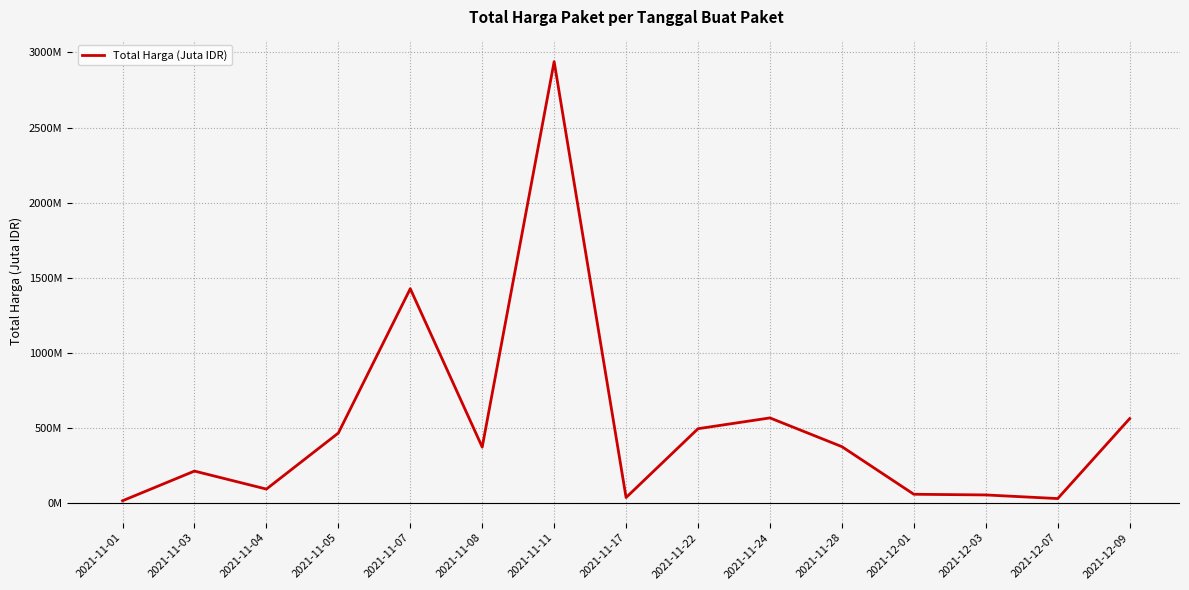

Reading left to right, extract all data points from this chart.

2021-11-01=12.8	2021-11-03=210.6	2021-11-04=90.7	2021-11-05=464.0	2021-11-07=1425.9	2021-11-08=370.6	2021-11-11=2939.0	2021-11-17=34.3	2021-11-22=493.0	2021-11-24=564.9	2021-11-28=373.4	2021-12-01=56.2	2021-12-03=51.6	2021-12-07=27.4	2021-12-09=560.0